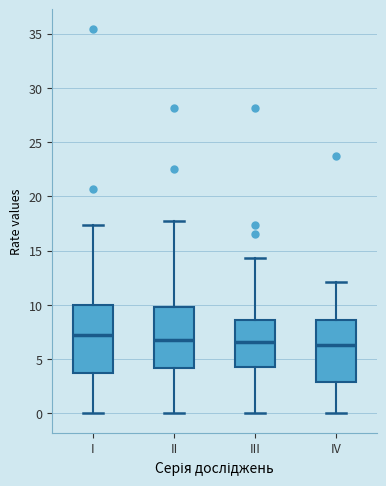

Reading left to right, transcribe this box plot: for each box, give where its median line is, the range the box spans, and where its two whiskers end, as read against the y-axis. The values are not printed on the chart, so give them approximately, as read against the axis.

I: median 7.0, box 3.5 to 10.0, whiskers 0.0 to 17.5
II: median 6.5, box 4.0 to 10.0, whiskers 0.0 to 17.5
III: median 6.5, box 4.0 to 8.5, whiskers 0.0 to 14.5
IV: median 6.5, box 3.0 to 8.5, whiskers 0.0 to 12.0